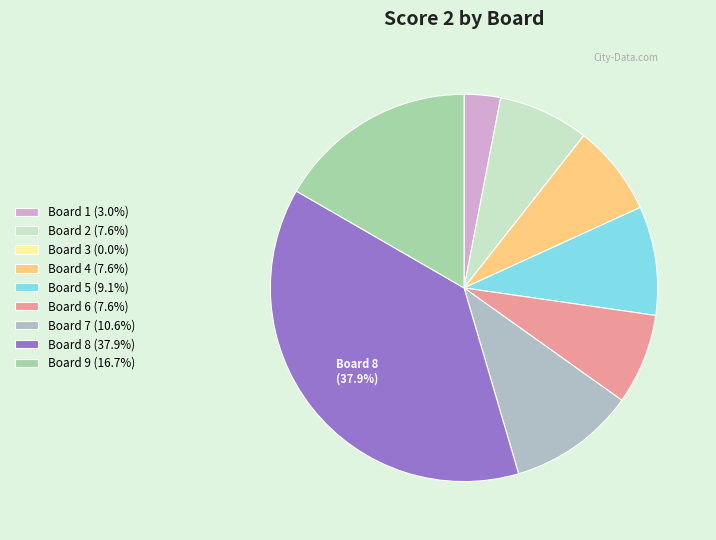

Does Board 4 represent more than half of the total?

No